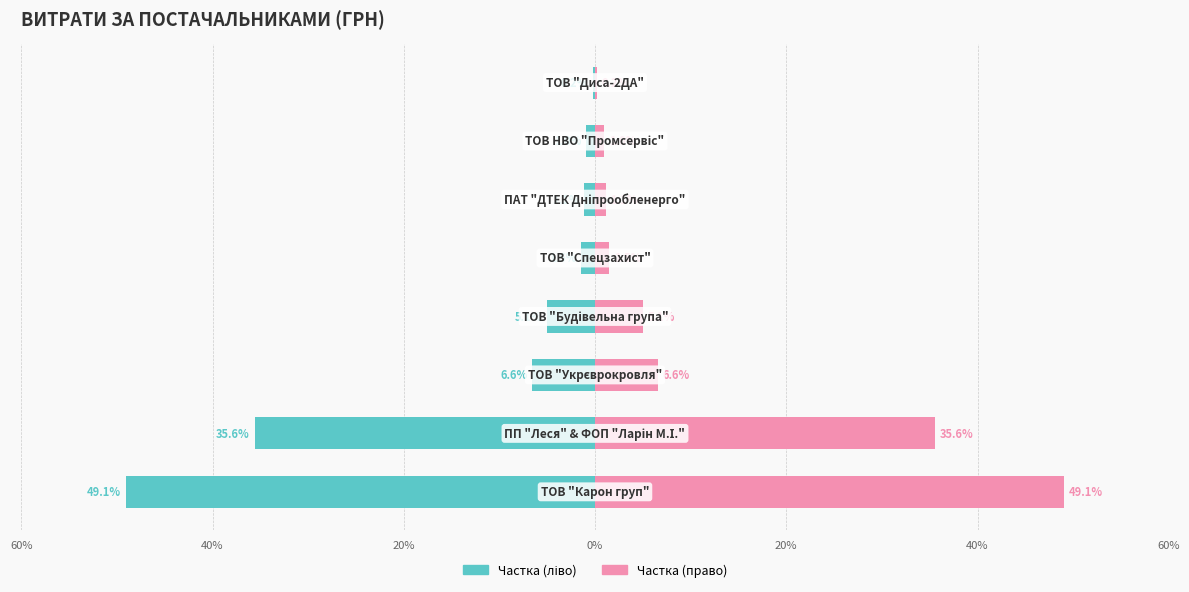

How many groups of bars are there?

8